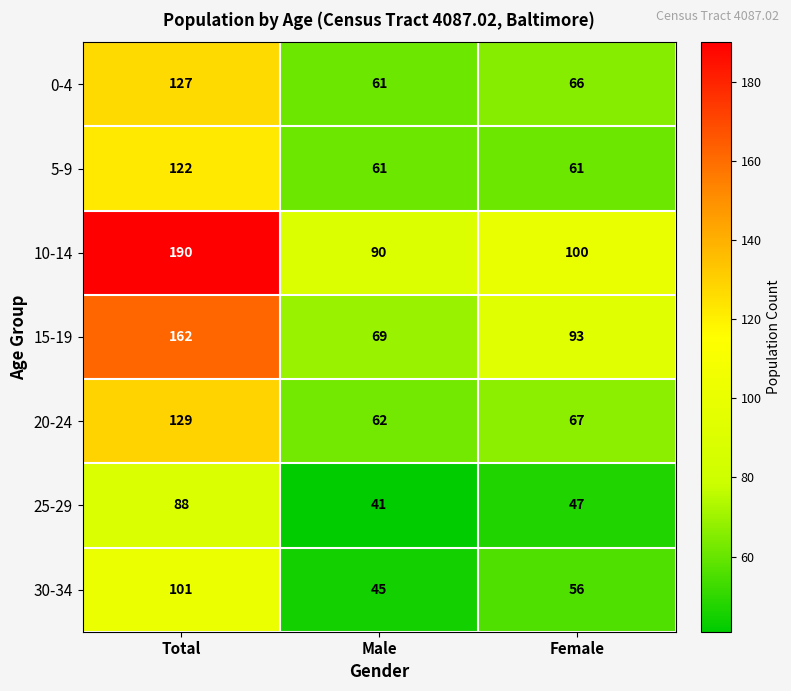

At which category is the sum across all series the highest?

Total